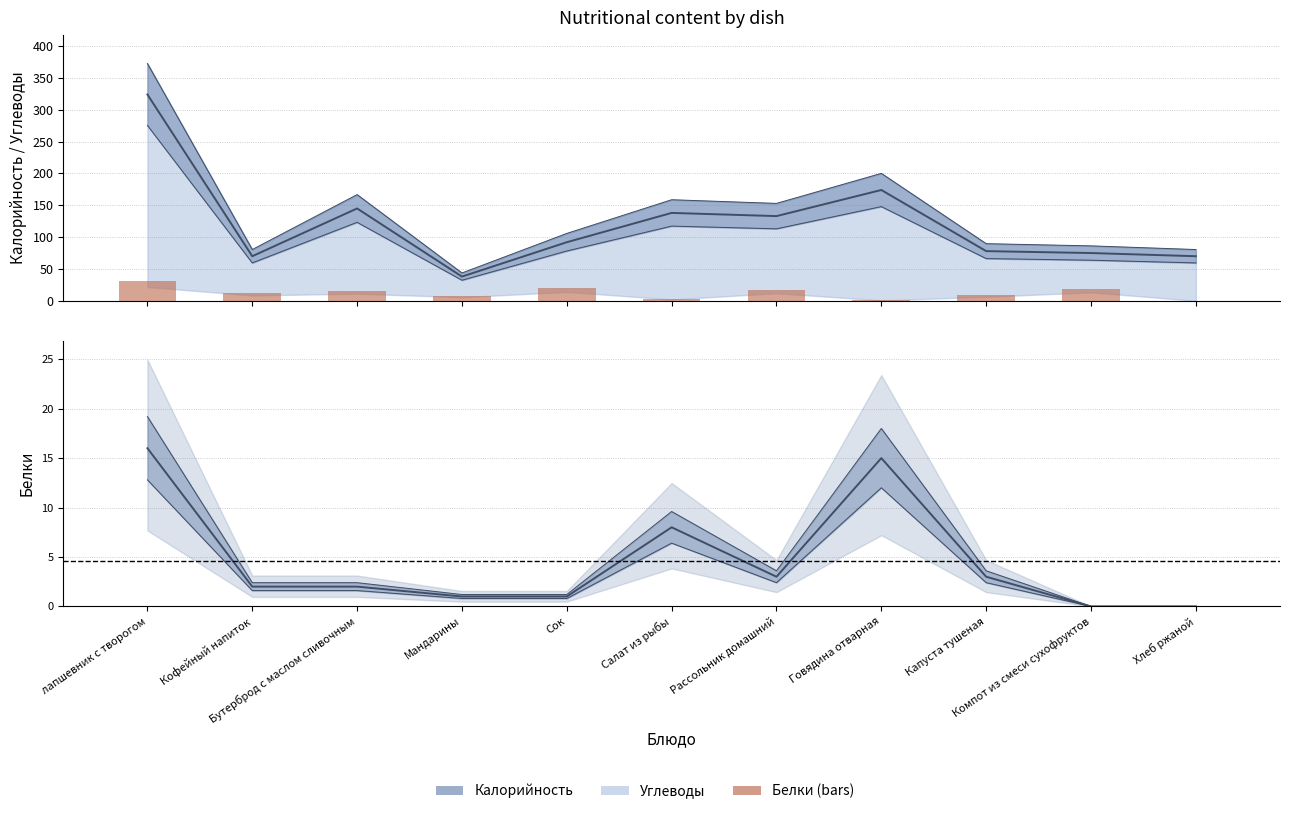

Are the bars grouped side by side (vs. stacked)?

No